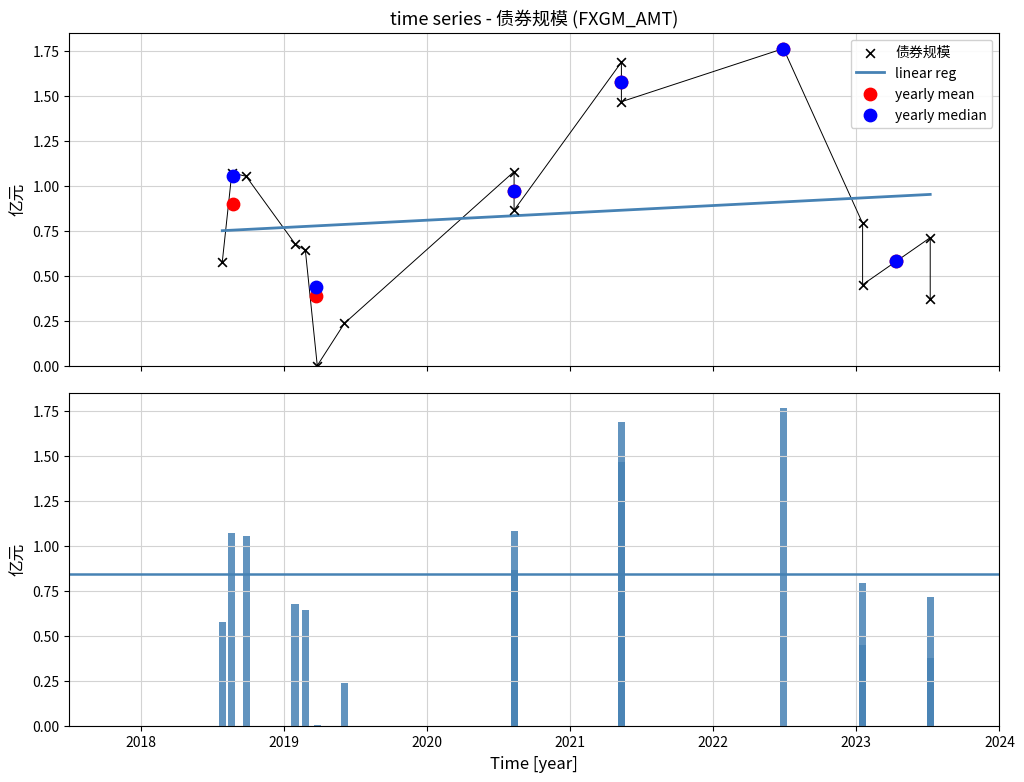

Which has a higher value, 2020-08-10 or 2023-07-07?

2020-08-10